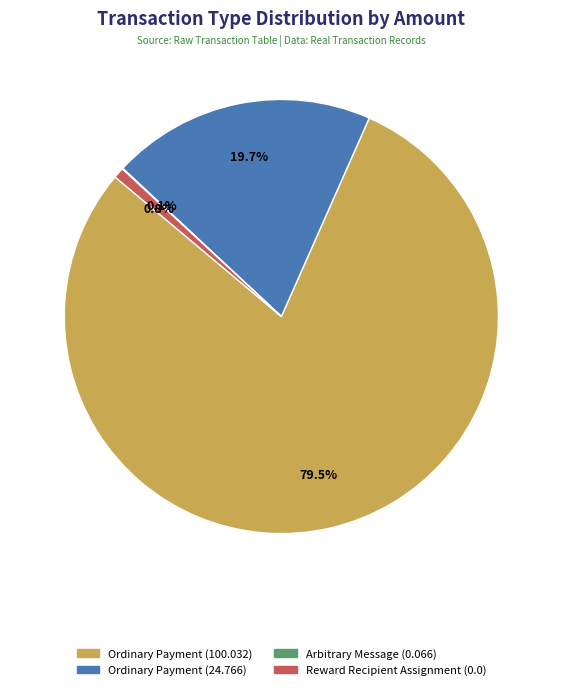

Is there a majority slice in this chart?

Yes